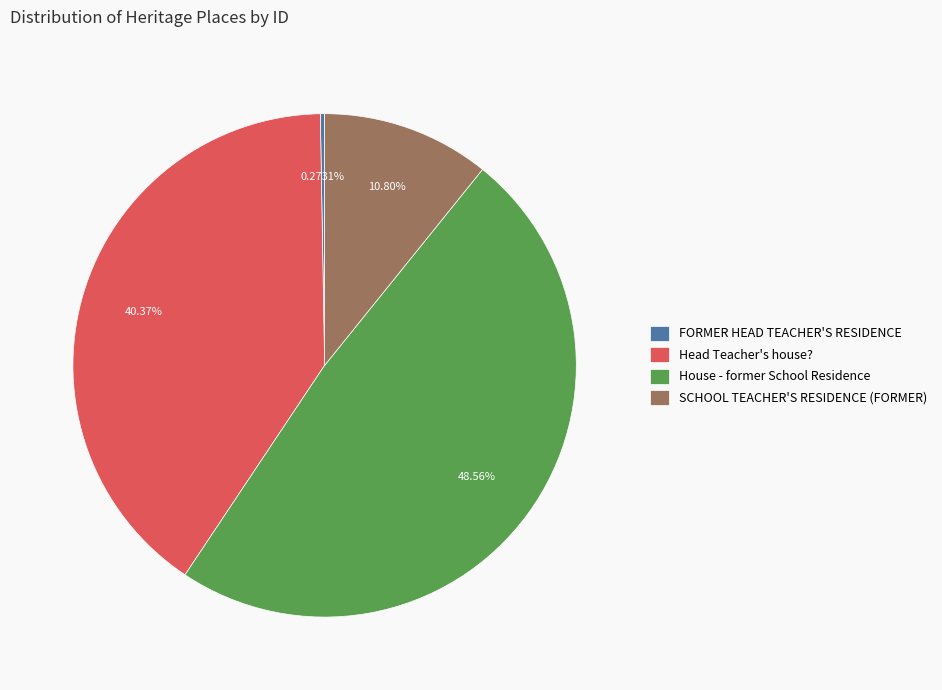

Is it true that Head Teacher's house? is 55% of the pie?

False